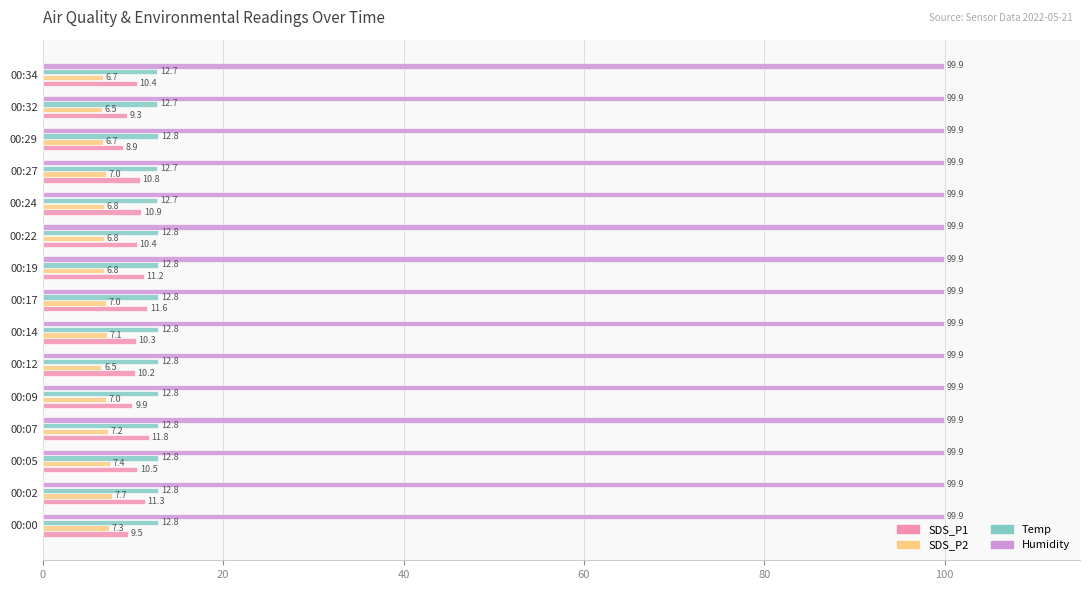

Is the value of SDS_P1 at 00:07 greater than the value of Humidity at 00:22?

No